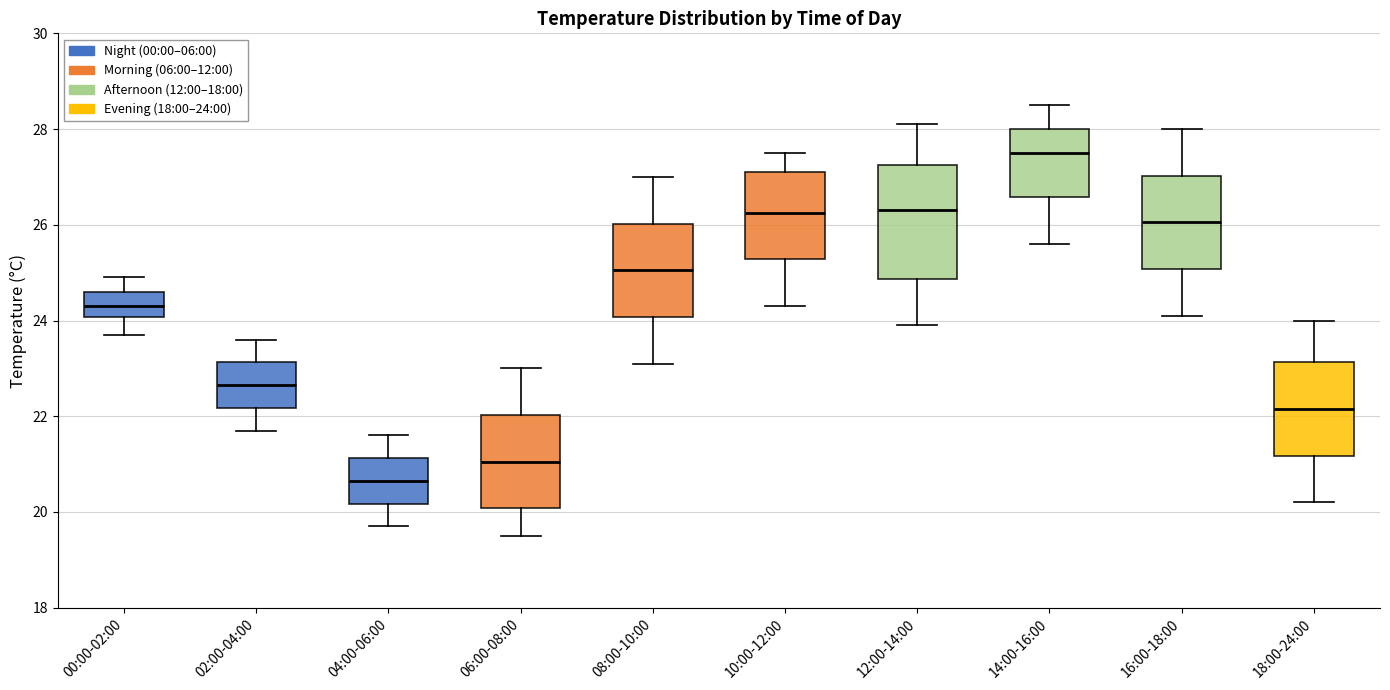

Reading left to right, read every box against the y-axis: the position of its median line, the range the box covers, and the ends of its whiskers. The values are not printed on the chart, so give them approximately, as read against the axis.

00:00-02:00: median 24.4, box 24.0 to 24.6, whiskers 23.8 to 25.0
02:00-04:00: median 22.6, box 22.2 to 23.2, whiskers 21.8 to 23.6
04:00-06:00: median 20.6, box 20.2 to 21.2, whiskers 19.8 to 21.6
06:00-08:00: median 21.0, box 20.0 to 22.0, whiskers 19.6 to 23.0
08:00-10:00: median 25.0, box 24.0 to 26.0, whiskers 23.2 to 27.0
10:00-12:00: median 26.2, box 25.2 to 27.2, whiskers 24.4 to 27.6
12:00-14:00: median 26.4, box 24.8 to 27.2, whiskers 24.0 to 28.2
14:00-16:00: median 27.6, box 26.6 to 28.0, whiskers 25.6 to 28.6
16:00-18:00: median 26.0, box 25.0 to 27.0, whiskers 24.2 to 28.0
18:00-24:00: median 22.2, box 21.2 to 23.2, whiskers 20.2 to 24.0